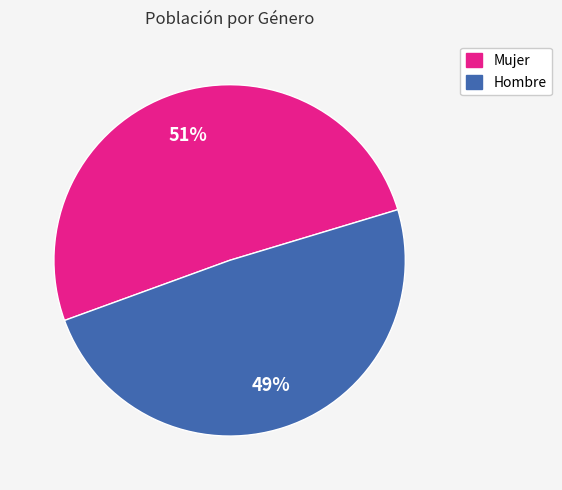

Is there any slice that represents more than half of the pie?

Yes